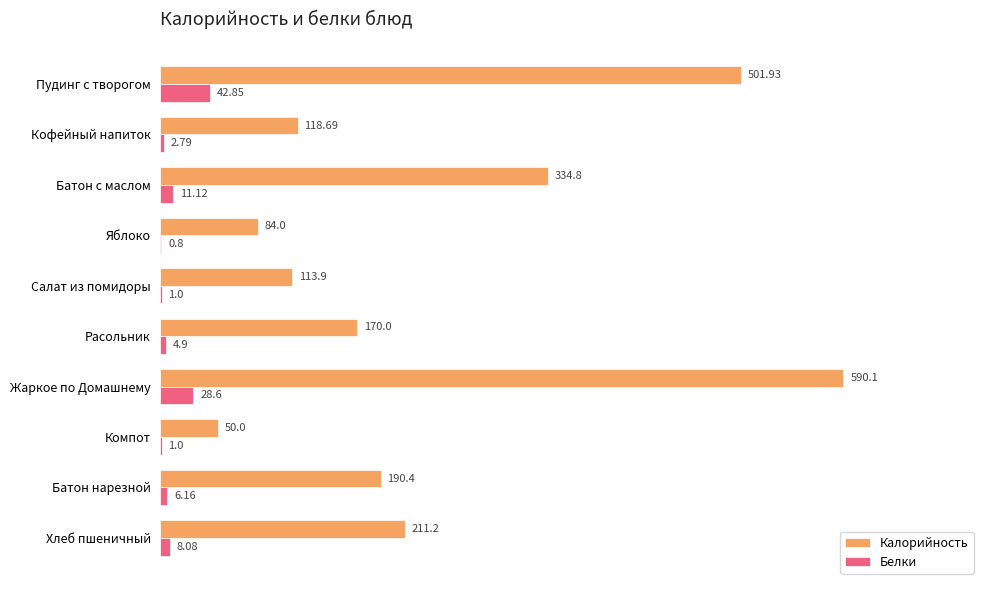

How many distinct data groups are displayed?

2